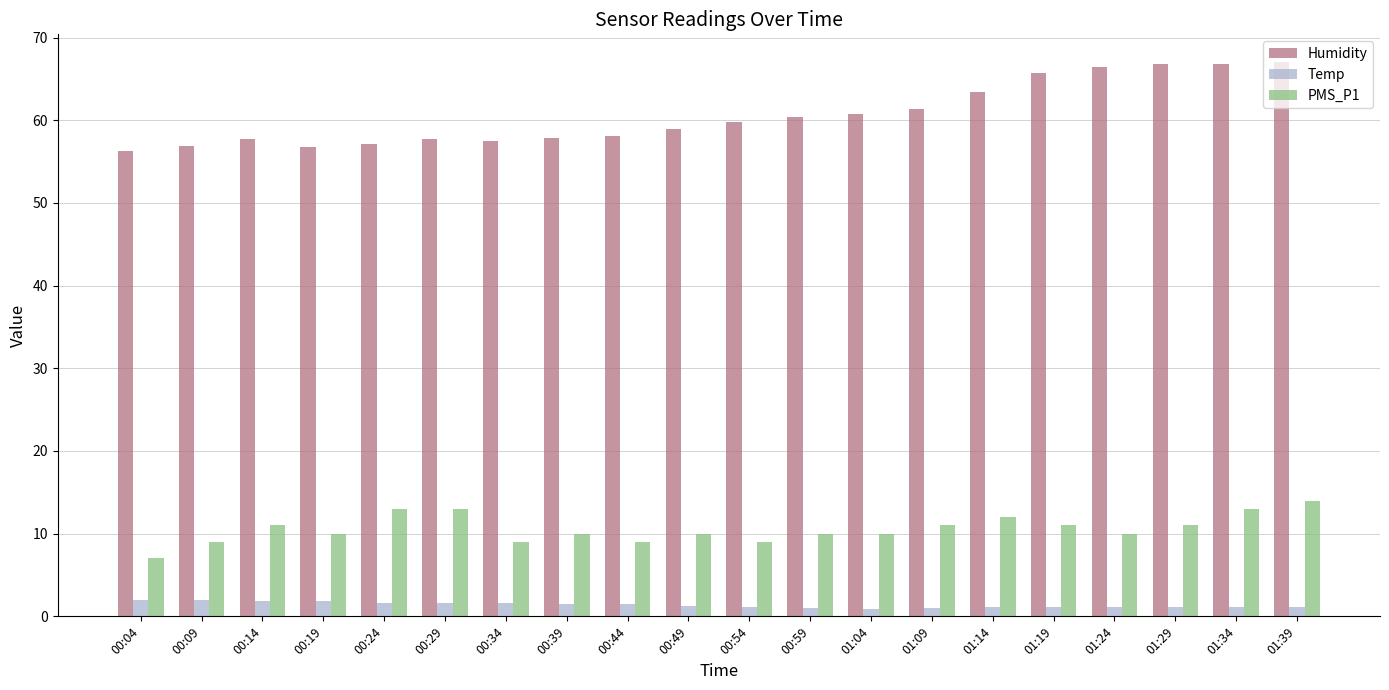

What is the difference between the maximum and minimum values in the Temp series?

1.0